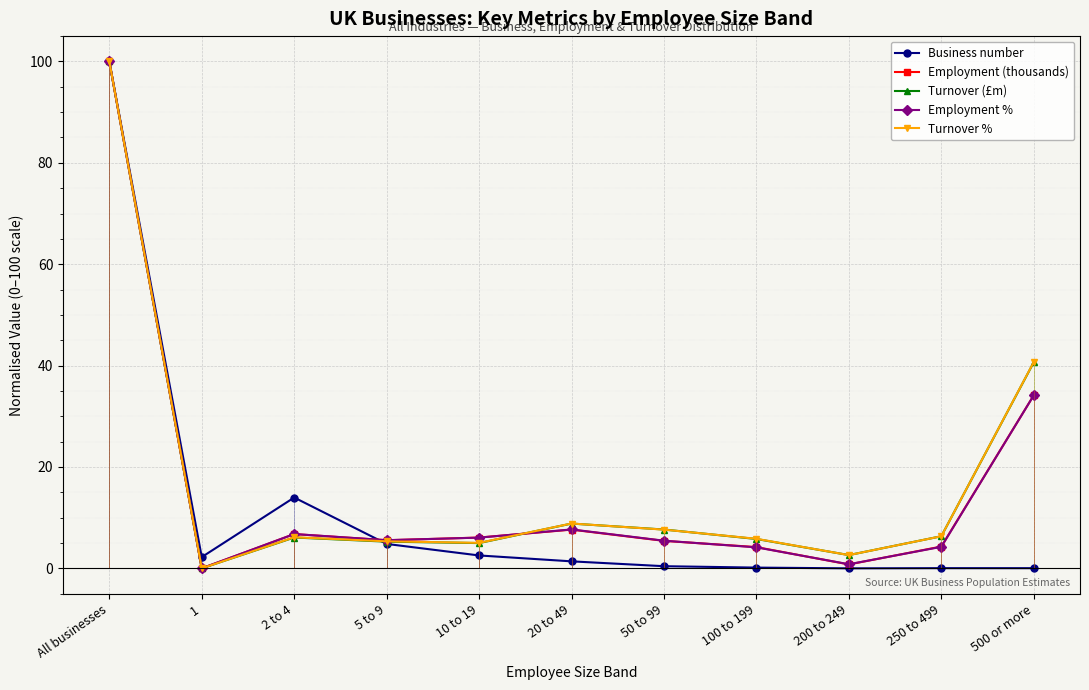

Reading right to left, what are all the values shown in this chart?

Business number: 0.0	0.0	0.0	0.1	0.4	1.4	2.5	4.8	14.0	2.2	100.0
Employment (thousands): 34.1	4.3	0.8	4.2	5.4	7.6	6.1	5.5	6.8	0.0	100.0
Turnover (£m): 40.7	6.3	2.6	5.8	7.7	8.8	5.0	5.3	6.1	0.0	100.0
Employment %: 34.1	4.2	0.8	4.1	5.5	7.7	6.1	5.6	6.8	0.0	100.0
Turnover %: 40.7	6.3	2.6	5.8	7.6	8.8	5.0	5.3	6.1	0.0	100.0